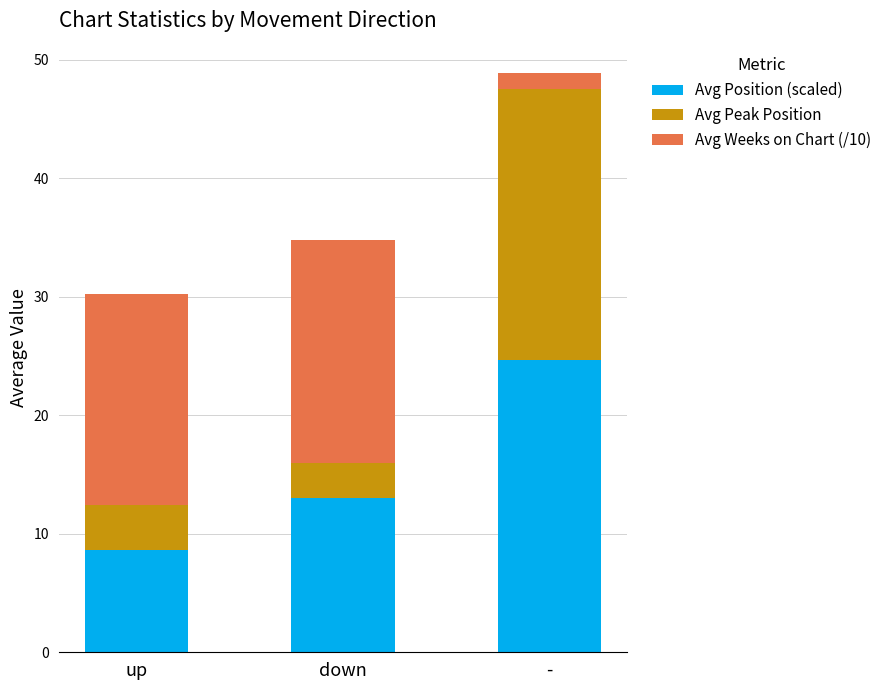

What value does the Avg Position (scaled) series have at up?

8.6